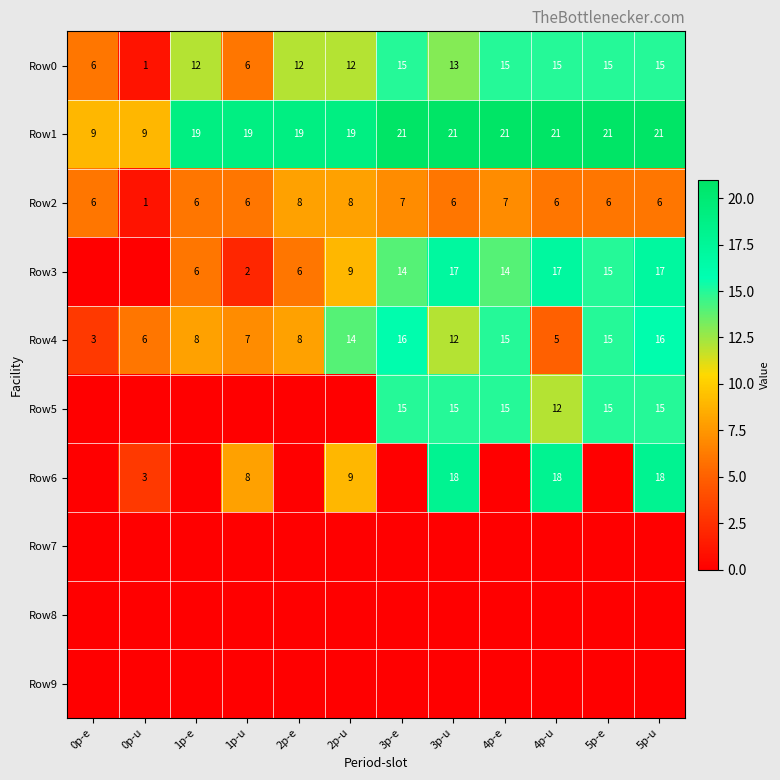

Where does the Row4 series first go above 12?

2p-u